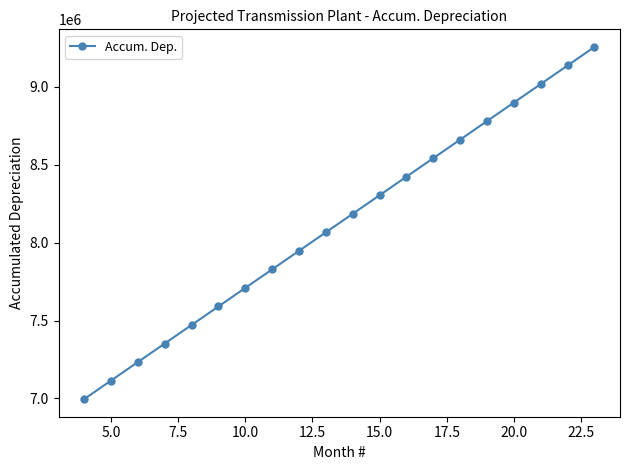

How many distinct data groups are displayed?

1